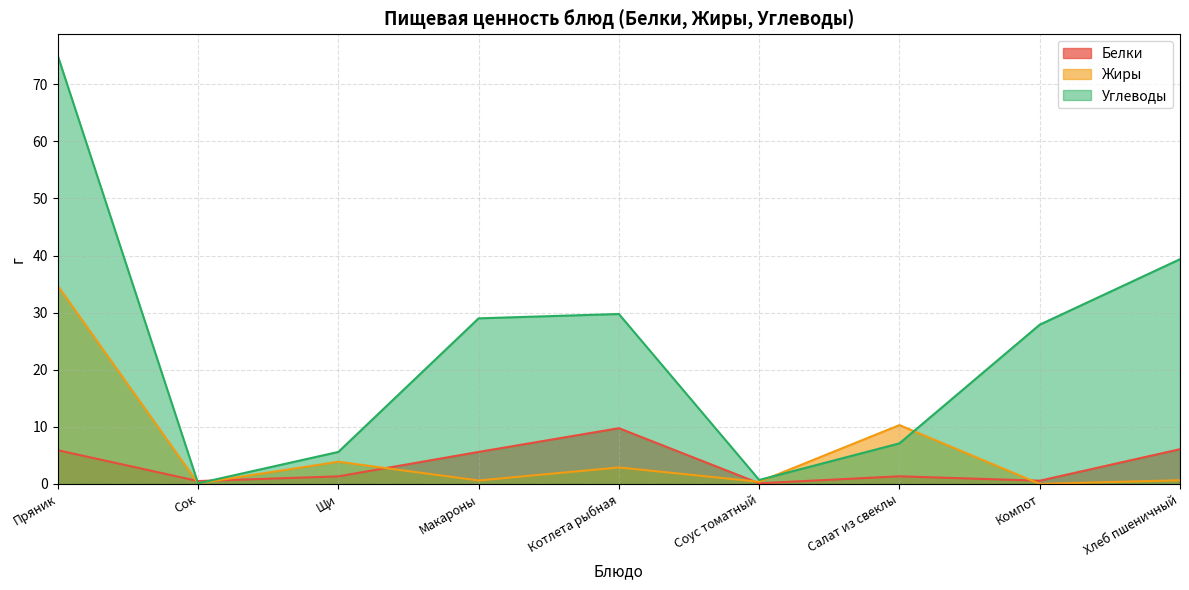

What is the sum of the Жиры values at Сок and Соус томатный?

0.5